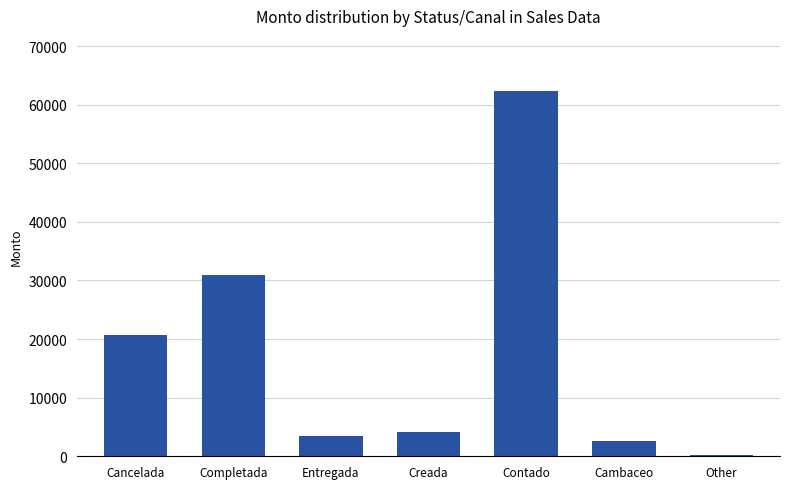

The chart shows a value of 1760.2 at Creada. True or false?

False